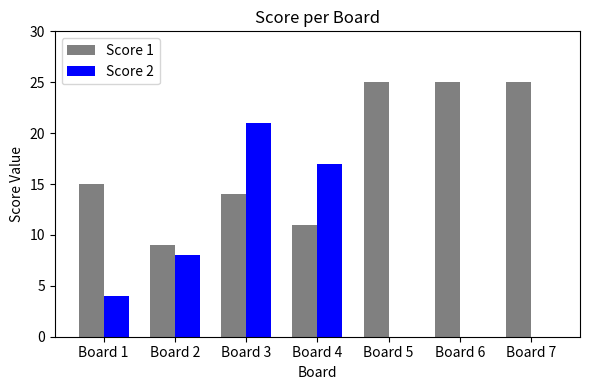

How many groups of bars are there?

7